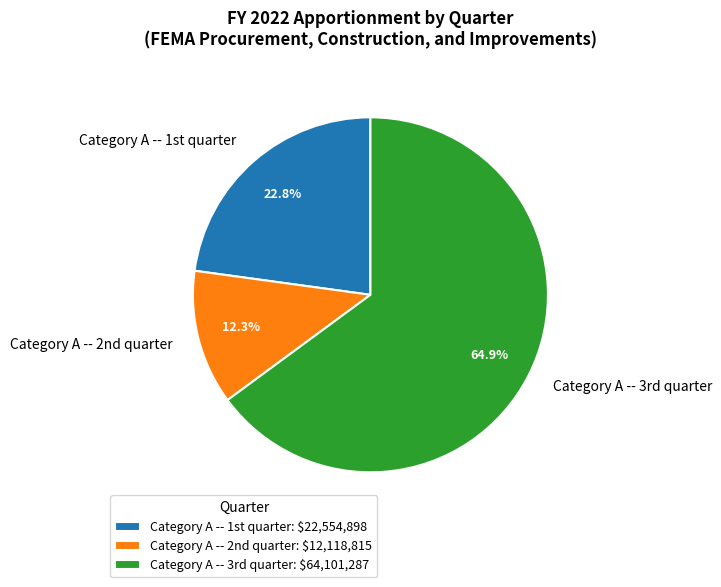

To the nearest percent, what is the difference between the largest and smallest slice percentages?

53%